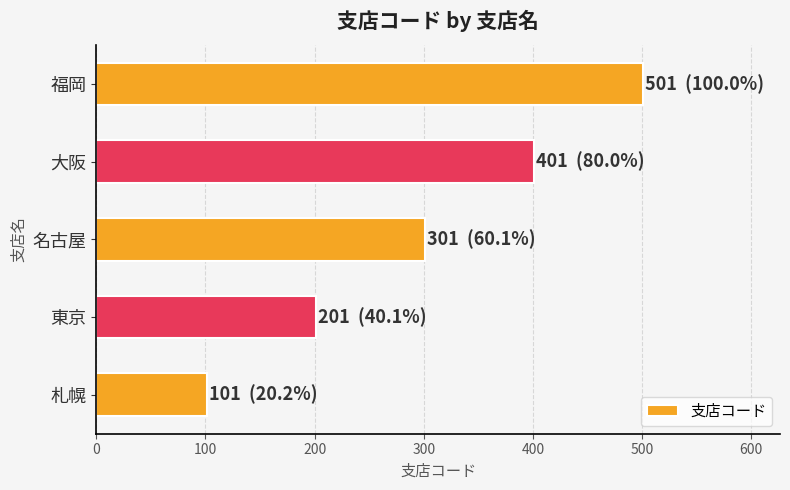

How many categories are shown in the chart?

5